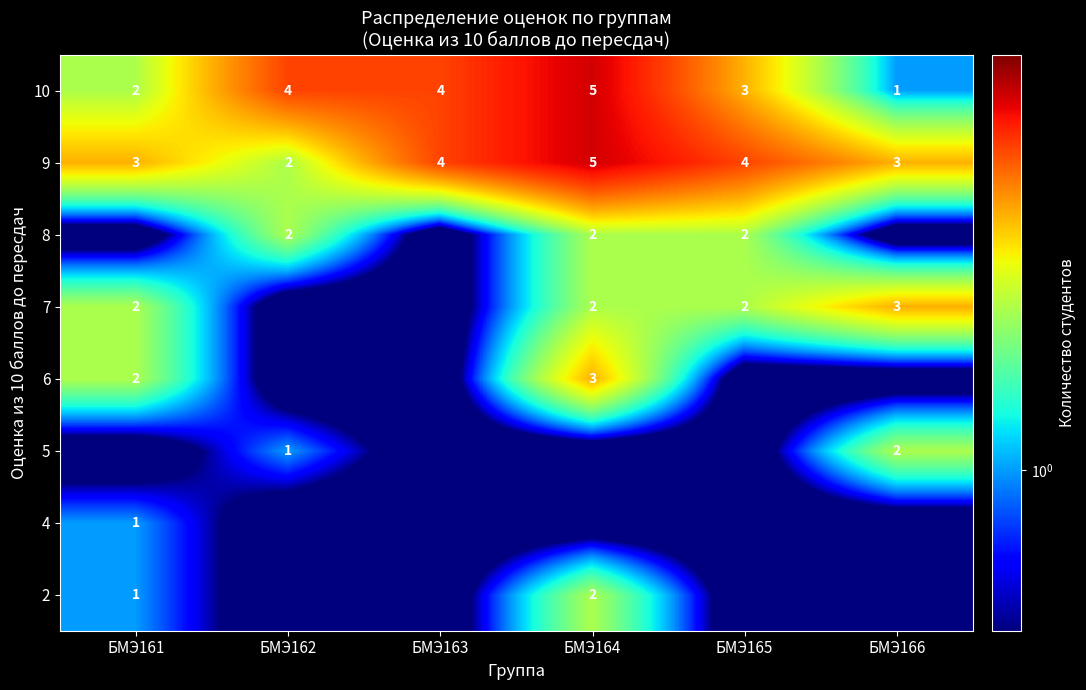

What is the sum of the 2 values at БМЭ164 and БМЭ161?

3.0